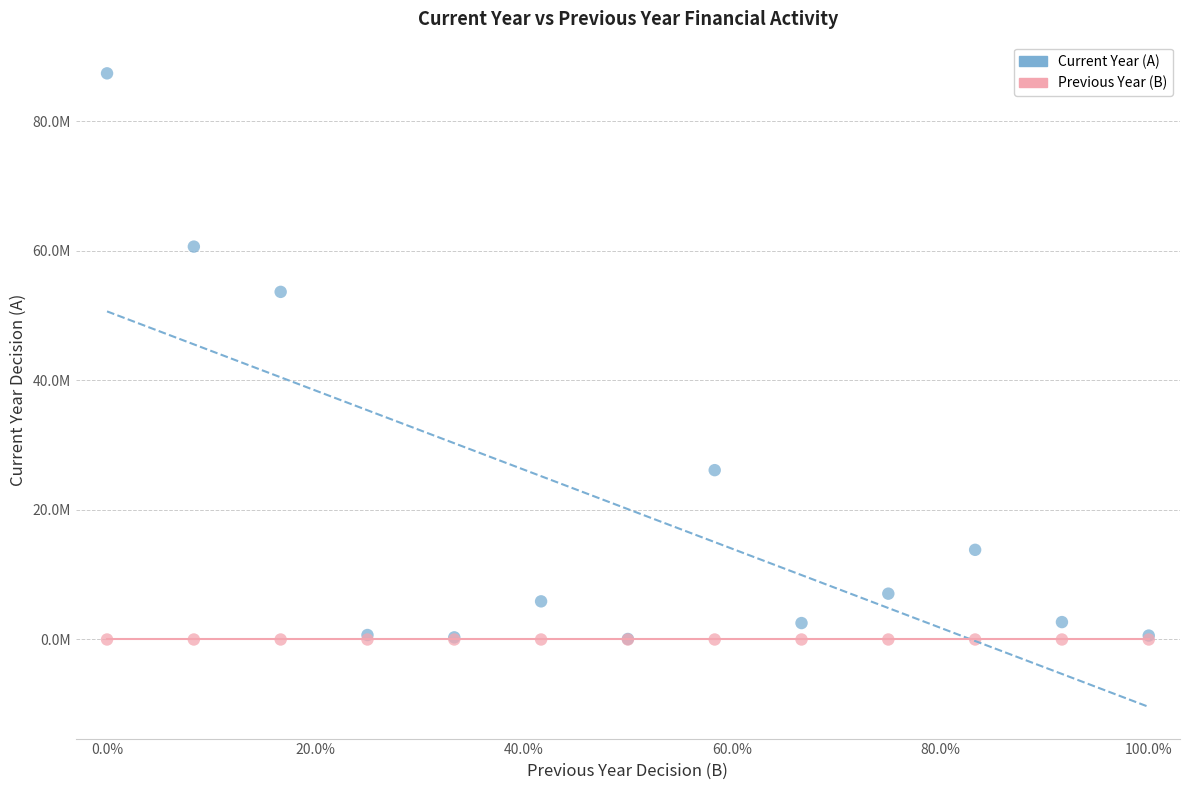

What are all the series names shown in the legend?

Current Year (A), Previous Year (B)